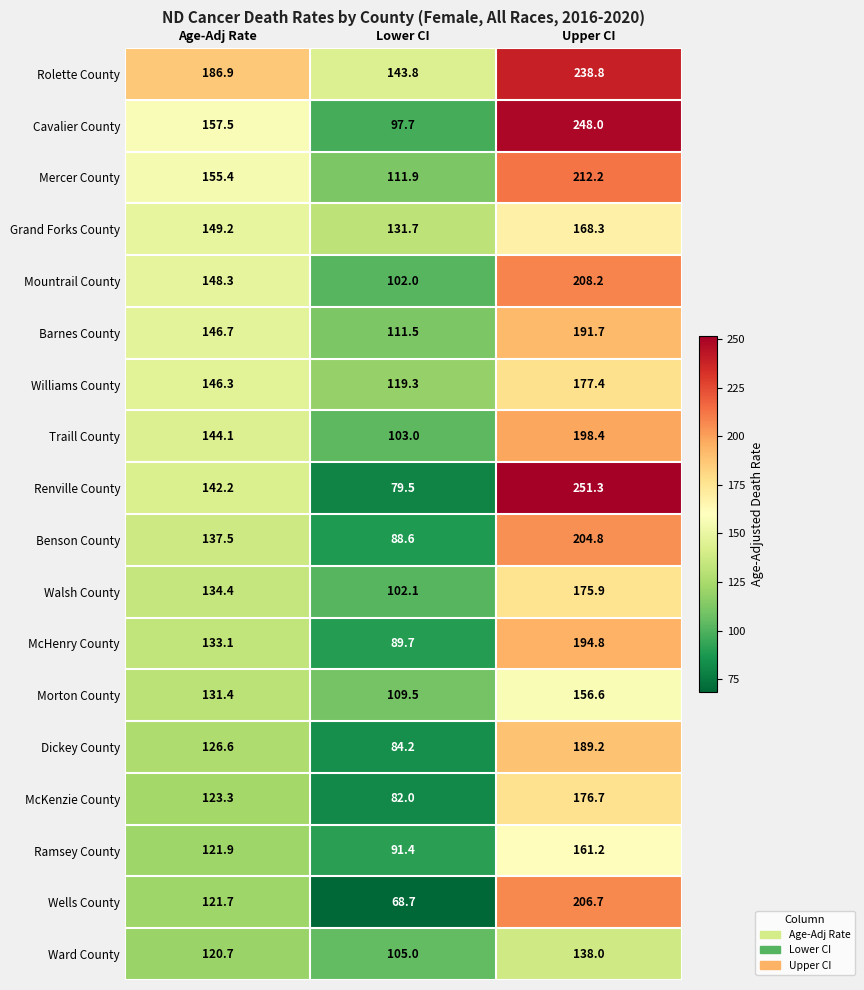

What is the difference between the second highest and minimum values in the Traill County series?

41.1